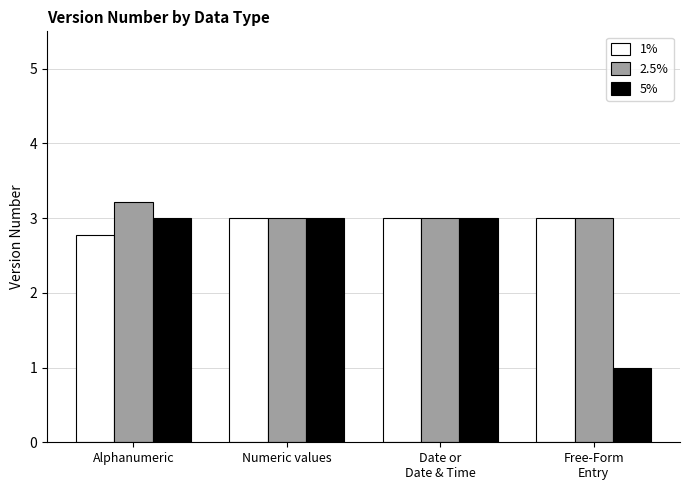

Reading left to right, what are all the values shown in this chart?

1%: Alphanumeric=2.8	Numeric values=3.0	Date or
Date & Time=3.0	Free-Form
Entry=3.0
2.5%: Alphanumeric=3.2	Numeric values=3.0	Date or
Date & Time=3.0	Free-Form
Entry=3.0
5%: Alphanumeric=3.0	Numeric values=3.0	Date or
Date & Time=3.0	Free-Form
Entry=1.0